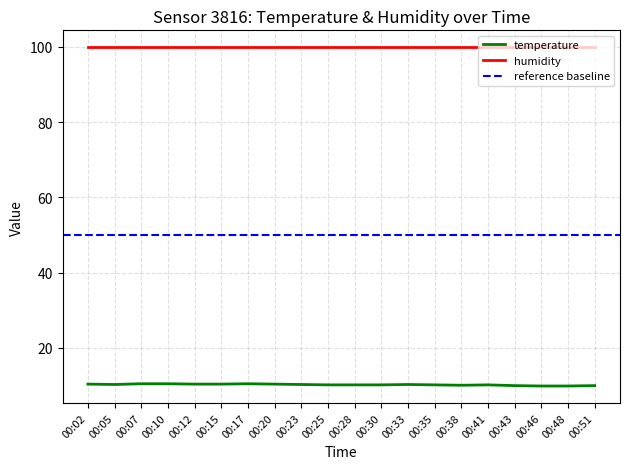

What is the highest value of the humidity series?

99.9